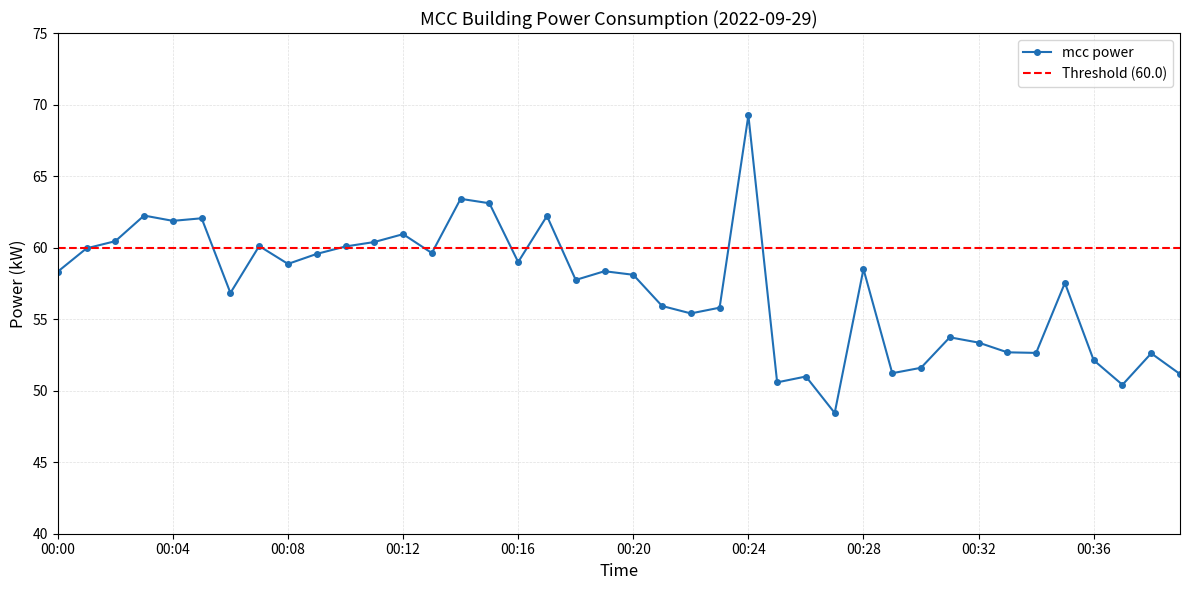

True or false: the data has more than 1 interior local peaks.

True